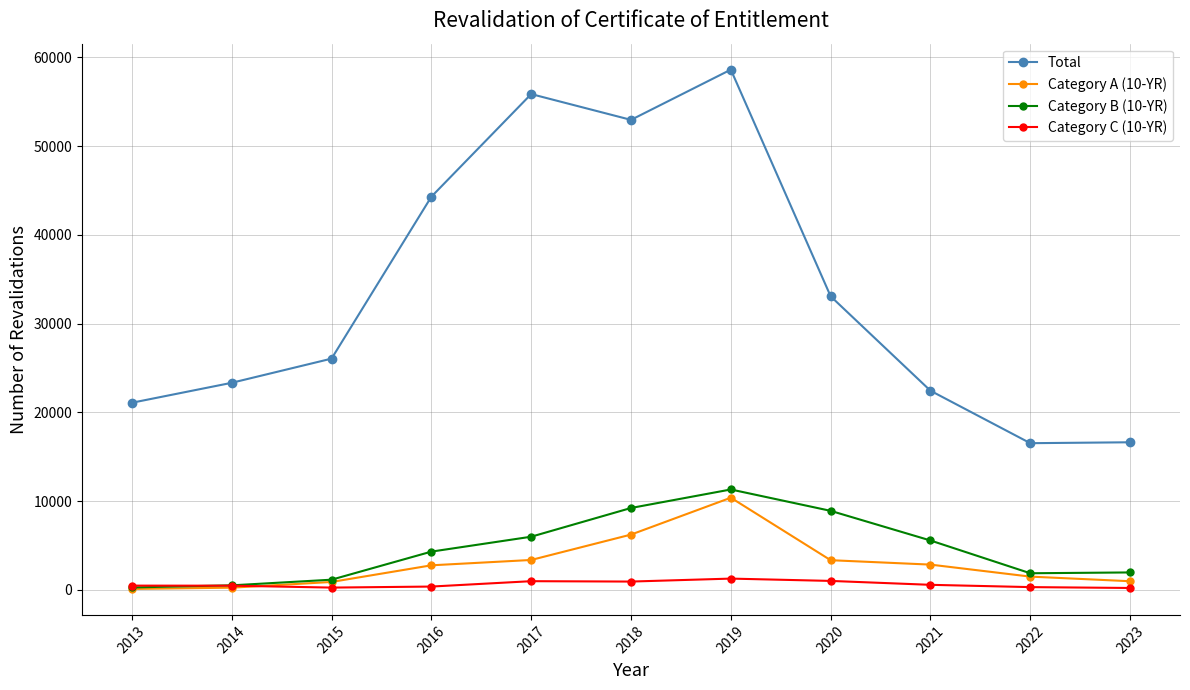

List the series in order of their peak value, lowest first.

Category C (10-YR), Category A (10-YR), Category B (10-YR), Total